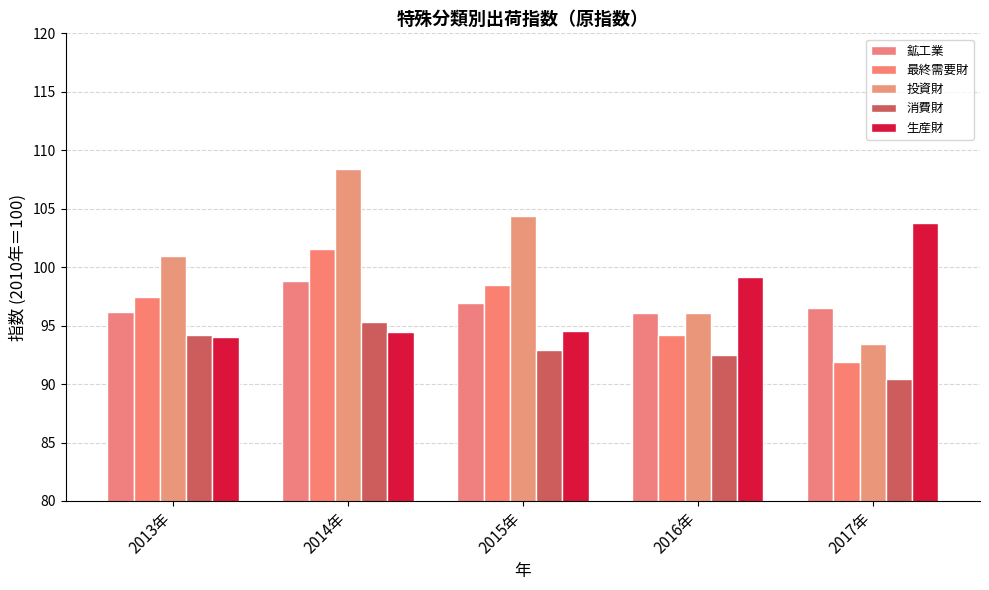

Is the value of 最終需要財 at 2017年 greater than the value of 生産財 at 2014年?

No